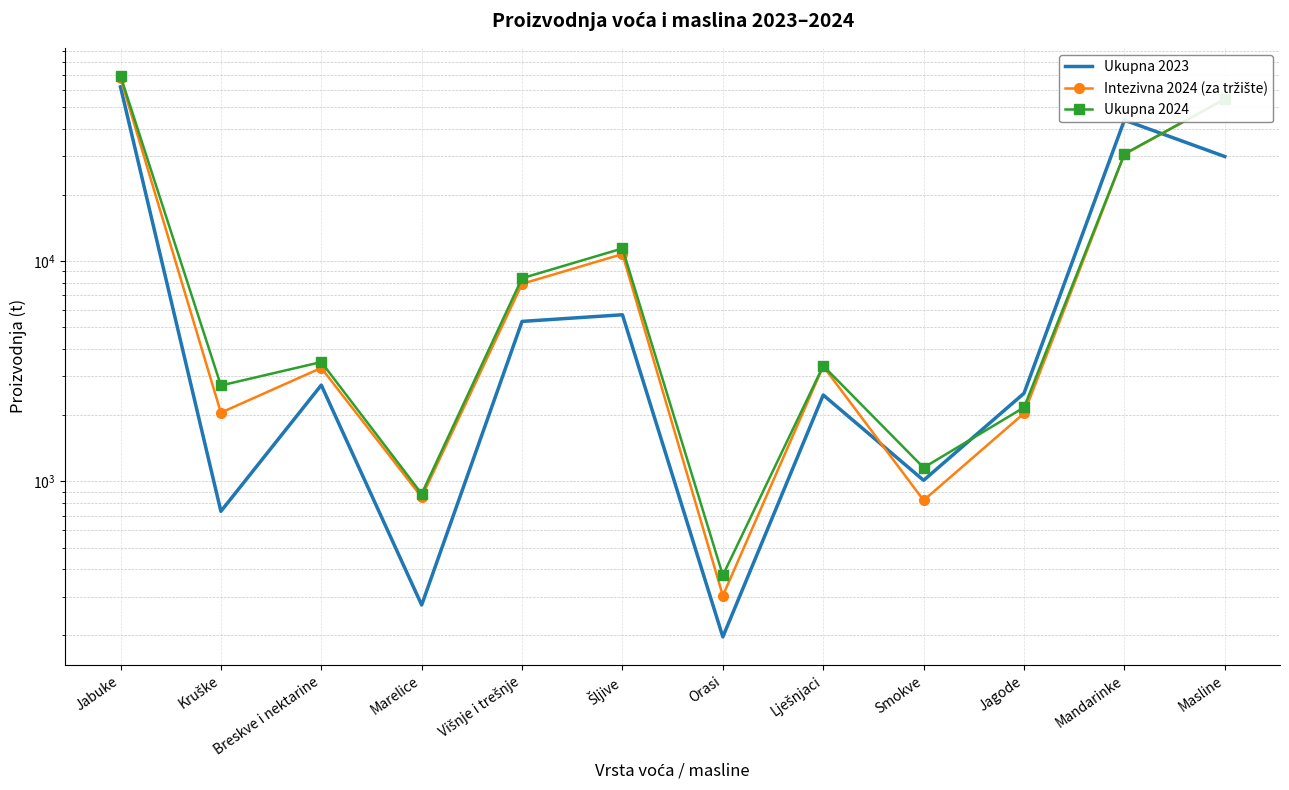

Is this an area chart (filled region under the line)?

No